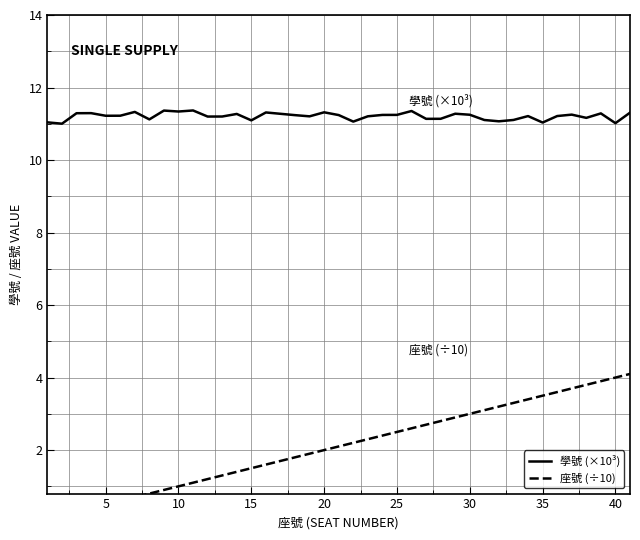

What is the lowest value of the 學號 (×10³) series?

11.0